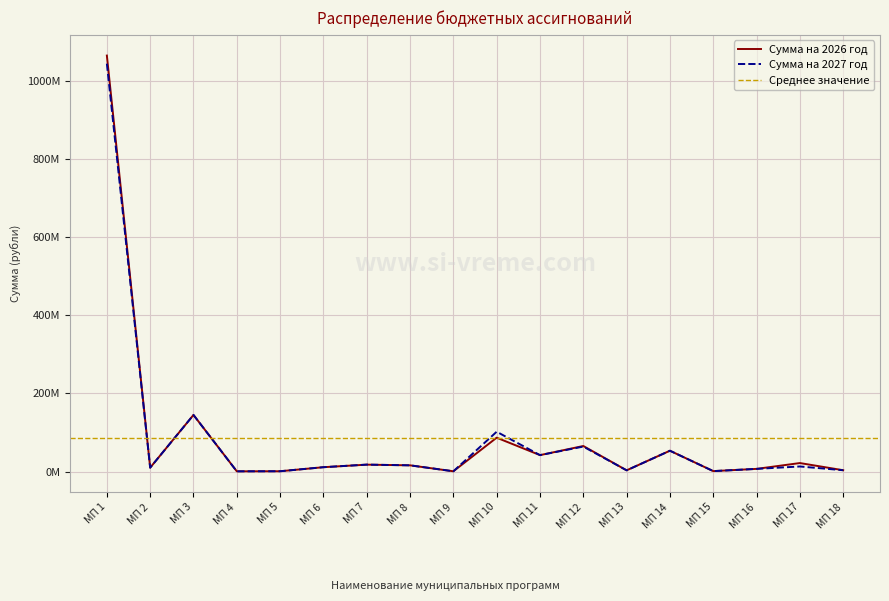

The value of Сумма на 2027 год at МП 12 is 63921979.7. True or false?

True